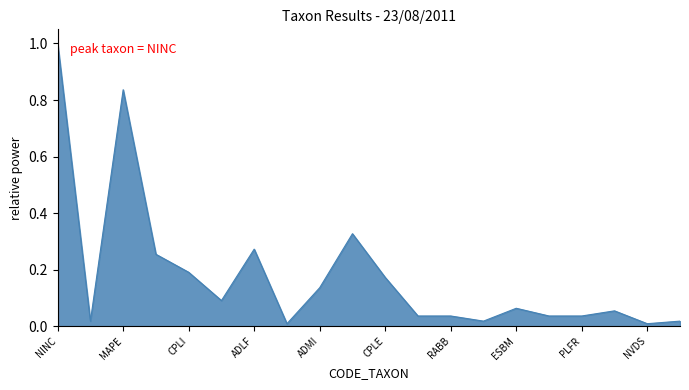

What is the difference between the maximum and minimum values?

1.0